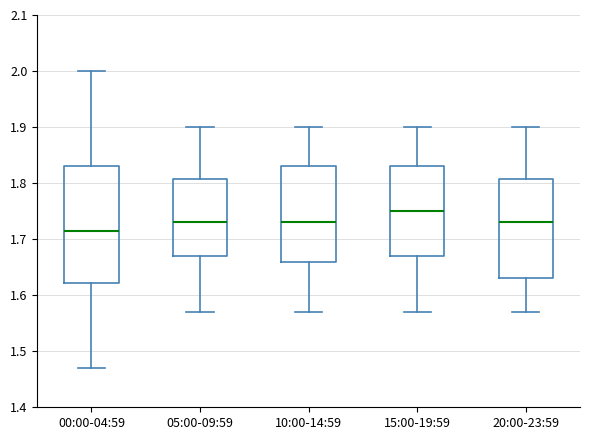

Which box's median line is the lowest?

00:00-04:59